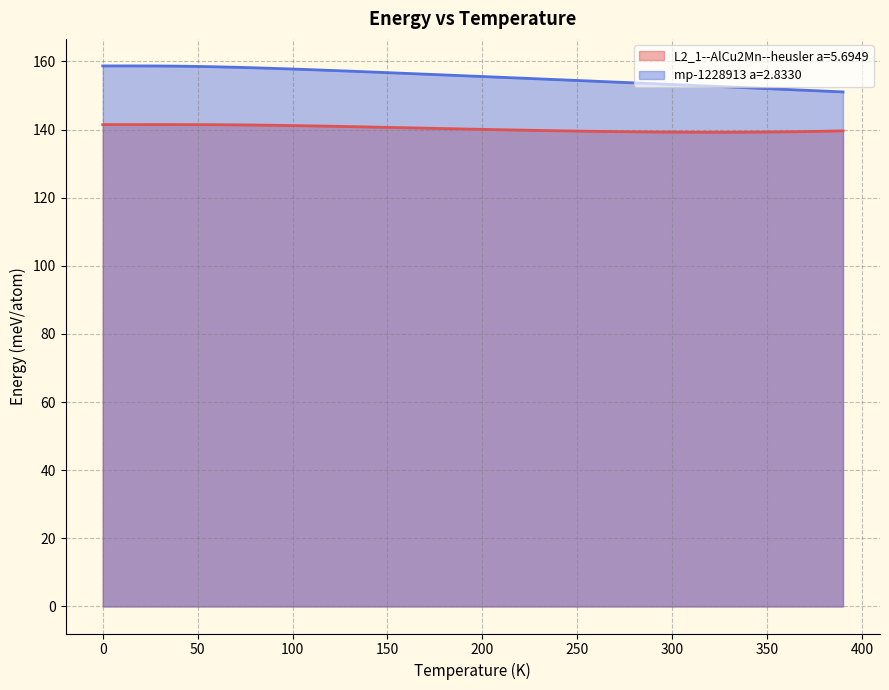

What is the label of the 37th point from the left?

360.0